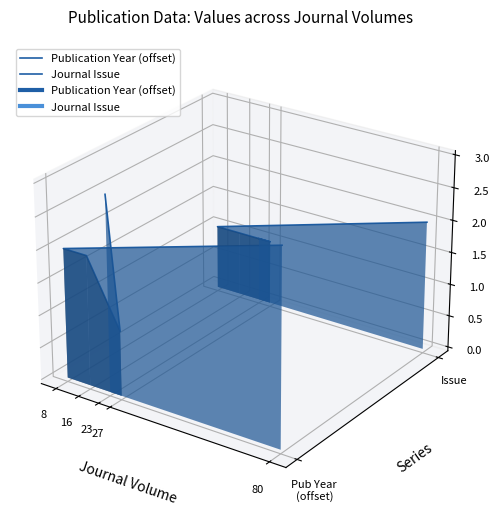

At 16, list the series in order from largest to smallest.

Journal Issue, Publication Year (offset)